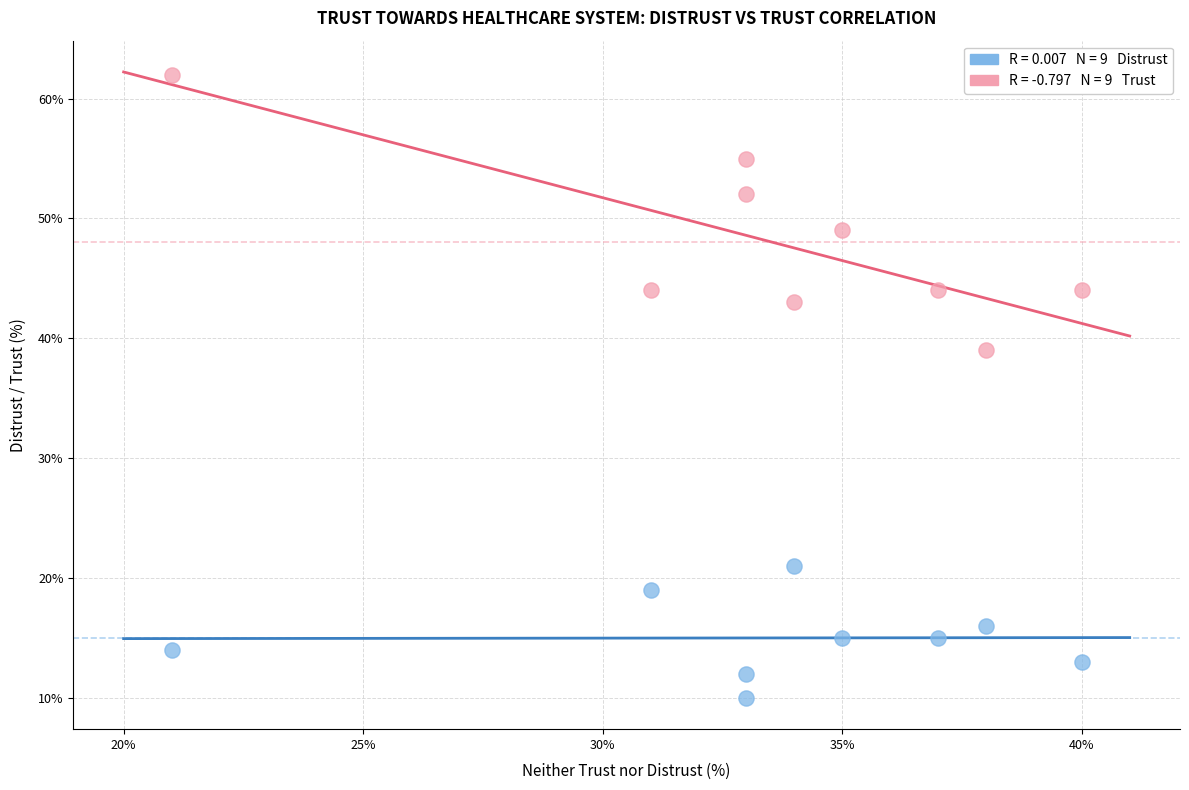

Across all data points, what is the range of X values (max minus min)?

19